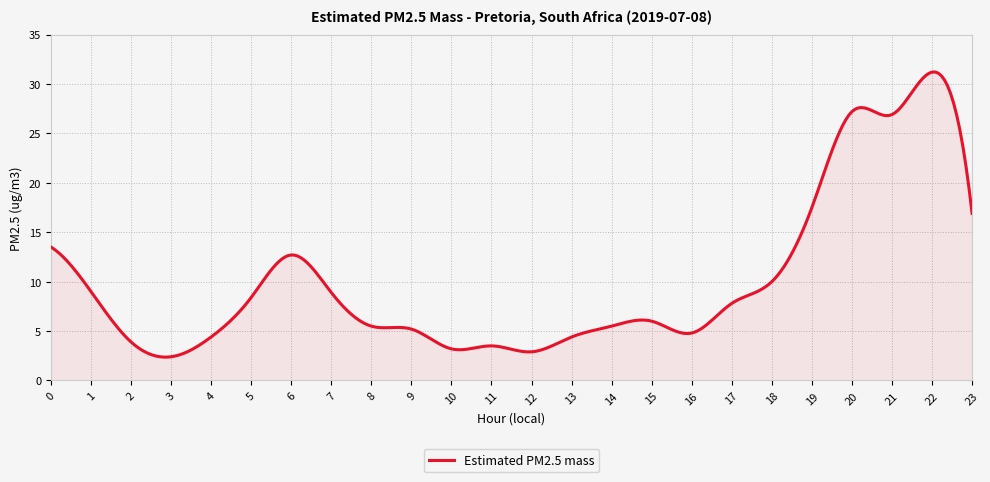

What is the difference between the maximum and minimum values?

28.8